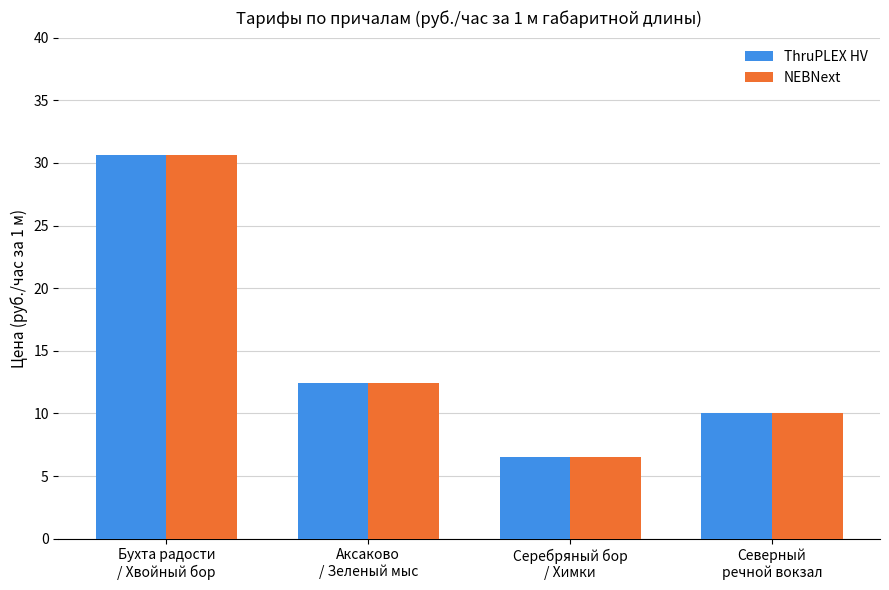

Which category has the lowest value in the NEBNext series?

Серебряный бор
/ Химки